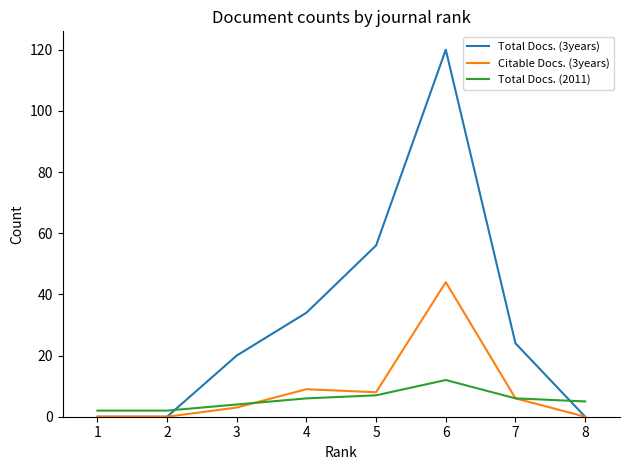

Rank the series at 4 from lowest to highest value.

Total Docs. (2011), Citable Docs. (3years), Total Docs. (3years)